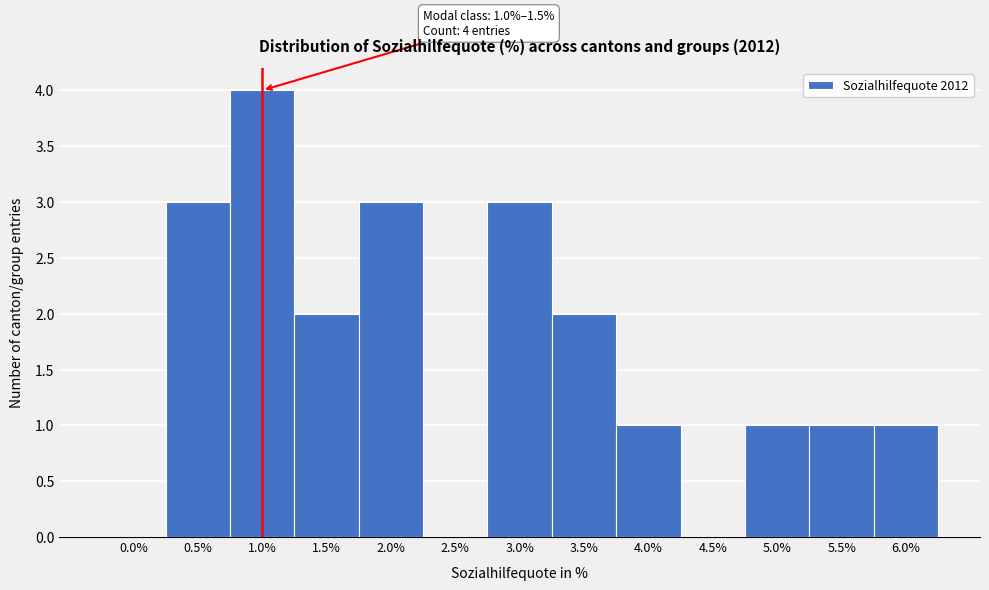

Reading right to left, what are all the values shown in this chart?

6.0%=1	5.5%=1	5.0%=1	4.5%=0	4.0%=1	3.5%=2	3.0%=3	2.5%=0	2.0%=3	1.5%=2	1.0%=4	0.5%=3	0.0%=0